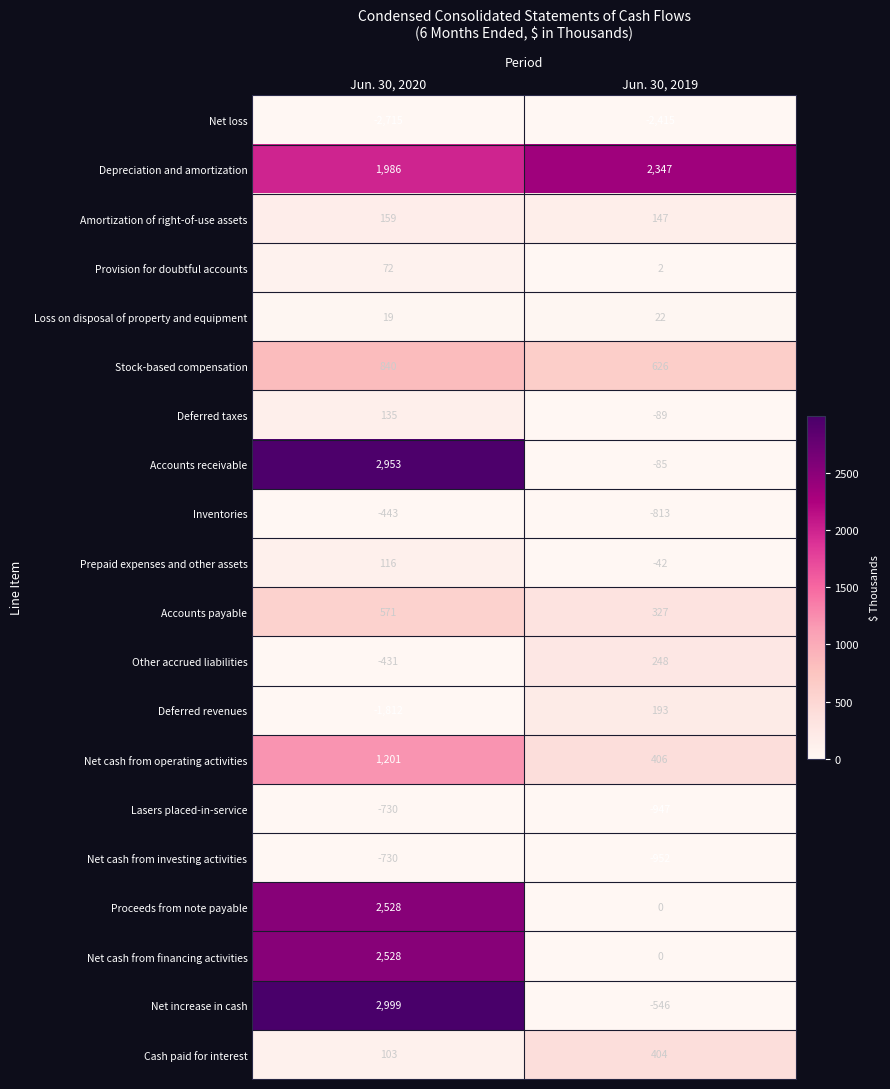

The Accounts payable series shows 571 at Jun. 30, 2020. True or false?

True